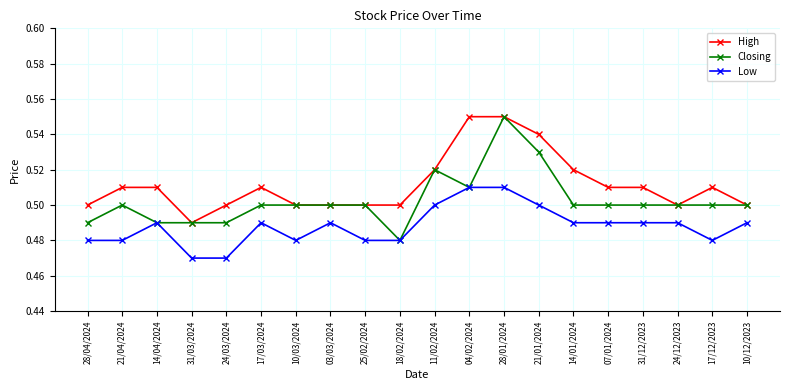

How many lines are shown in the chart?

3